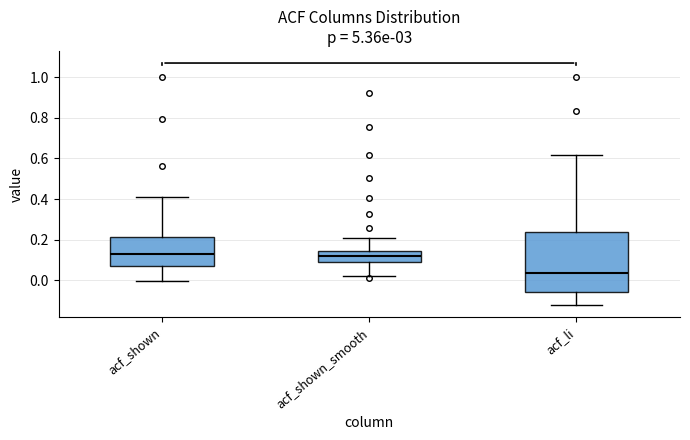

Reading left to right, transcribe this box plot: for each box, give where its median line is, the range the box spans, and where its two whiskers end, as read against the y-axis. The values are not printed on the chart, so give them approximately, as read against the axis.

acf_shown: median 0.14, box 0.08 to 0.22, whiskers 0.00 to 0.42
acf_shown_smooth: median 0.12, box 0.10 to 0.14, whiskers 0.02 to 0.20
acf_li: median 0.04, box -0.06 to 0.24, whiskers -0.12 to 0.62